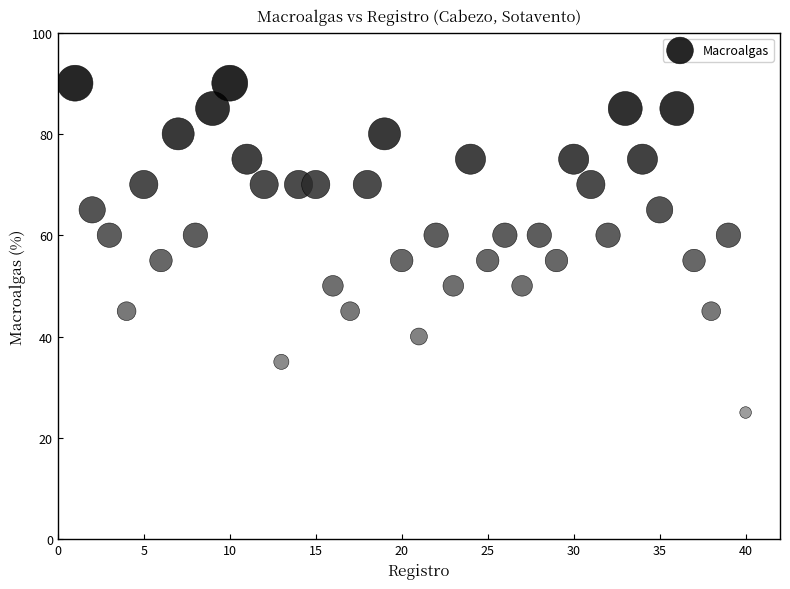

What is the range of Y values (max minus min)?

65